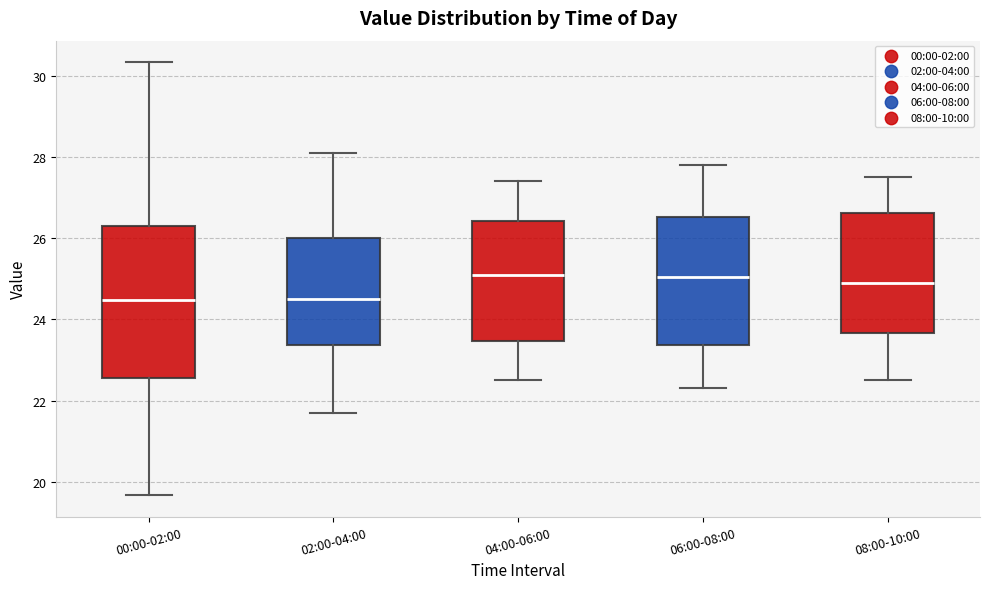

Reading left to right, transcribe this box plot: for each box, give where its median line is, the range the box spans, and where its two whiskers end, as read against the y-axis. The values are not printed on the chart, so give them approximately, as read against the axis.

00:00-02:00: median 24.4, box 22.6 to 26.2, whiskers 19.6 to 30.4
02:00-04:00: median 24.6, box 23.4 to 26.0, whiskers 21.8 to 28.2
04:00-06:00: median 25.2, box 23.4 to 26.4, whiskers 22.6 to 27.4
06:00-08:00: median 25.0, box 23.4 to 26.6, whiskers 22.4 to 27.8
08:00-10:00: median 25.0, box 23.6 to 26.6, whiskers 22.6 to 27.6